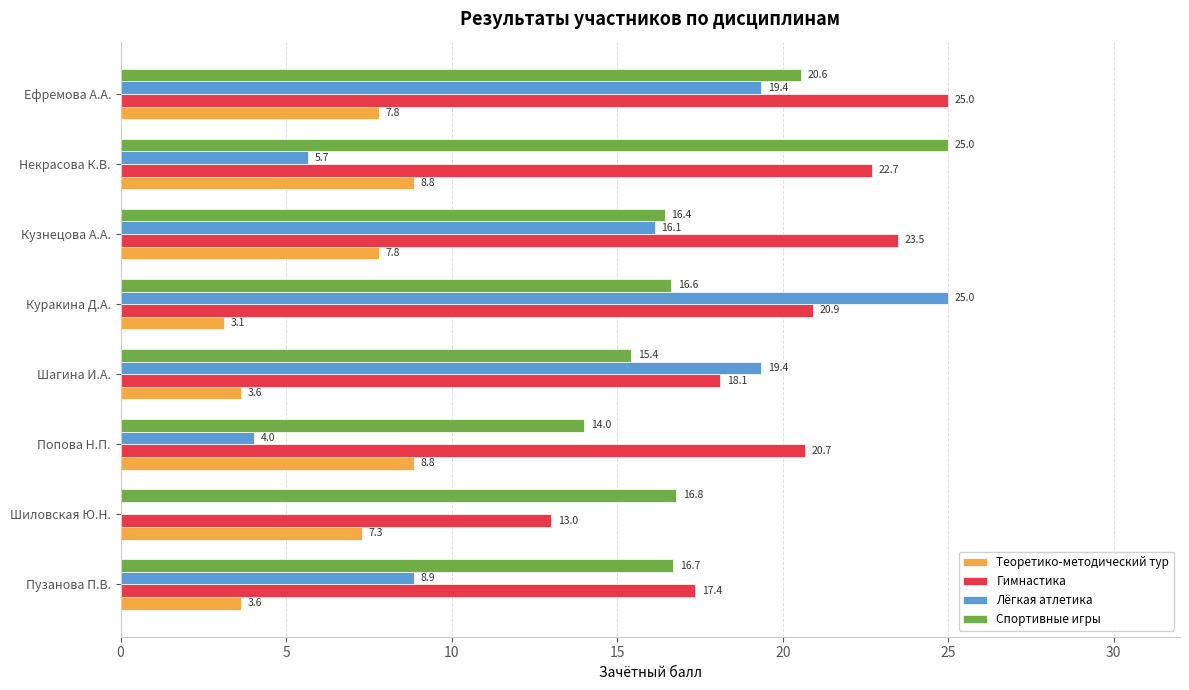

At which label does Гимнастика reach its peak?

Ефремова А.А.